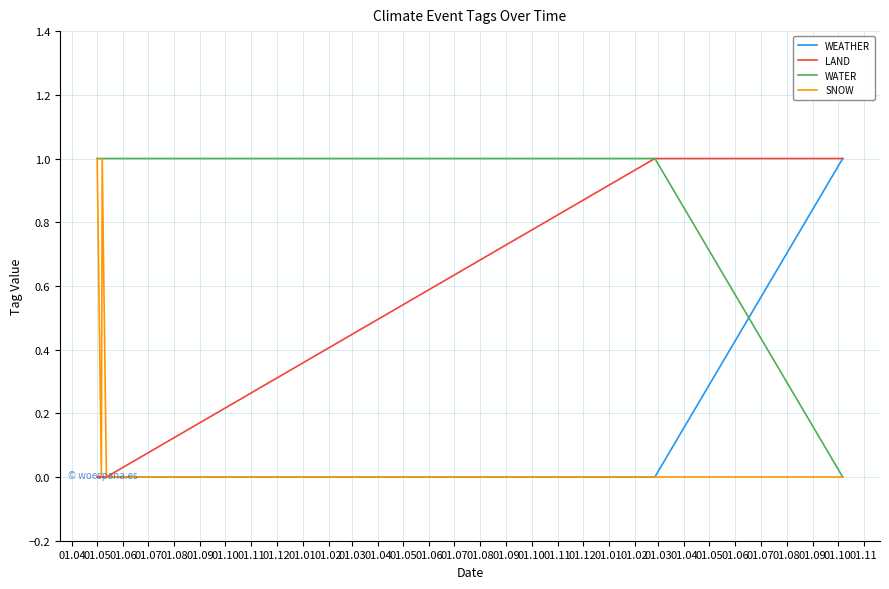

Which series has the largest total across all categories?

WATER